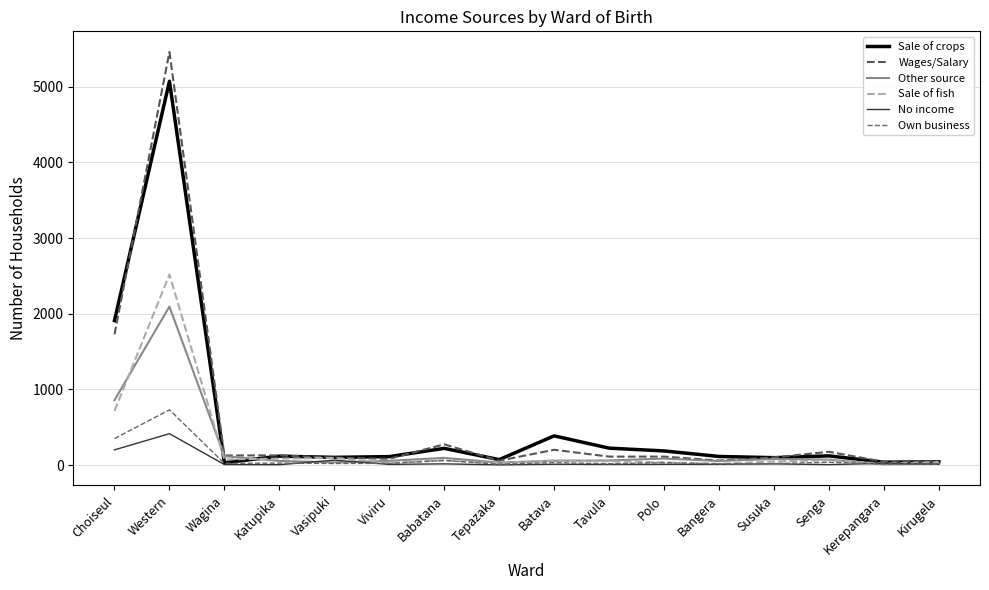

What is the label of the 15th point from the right?

Western